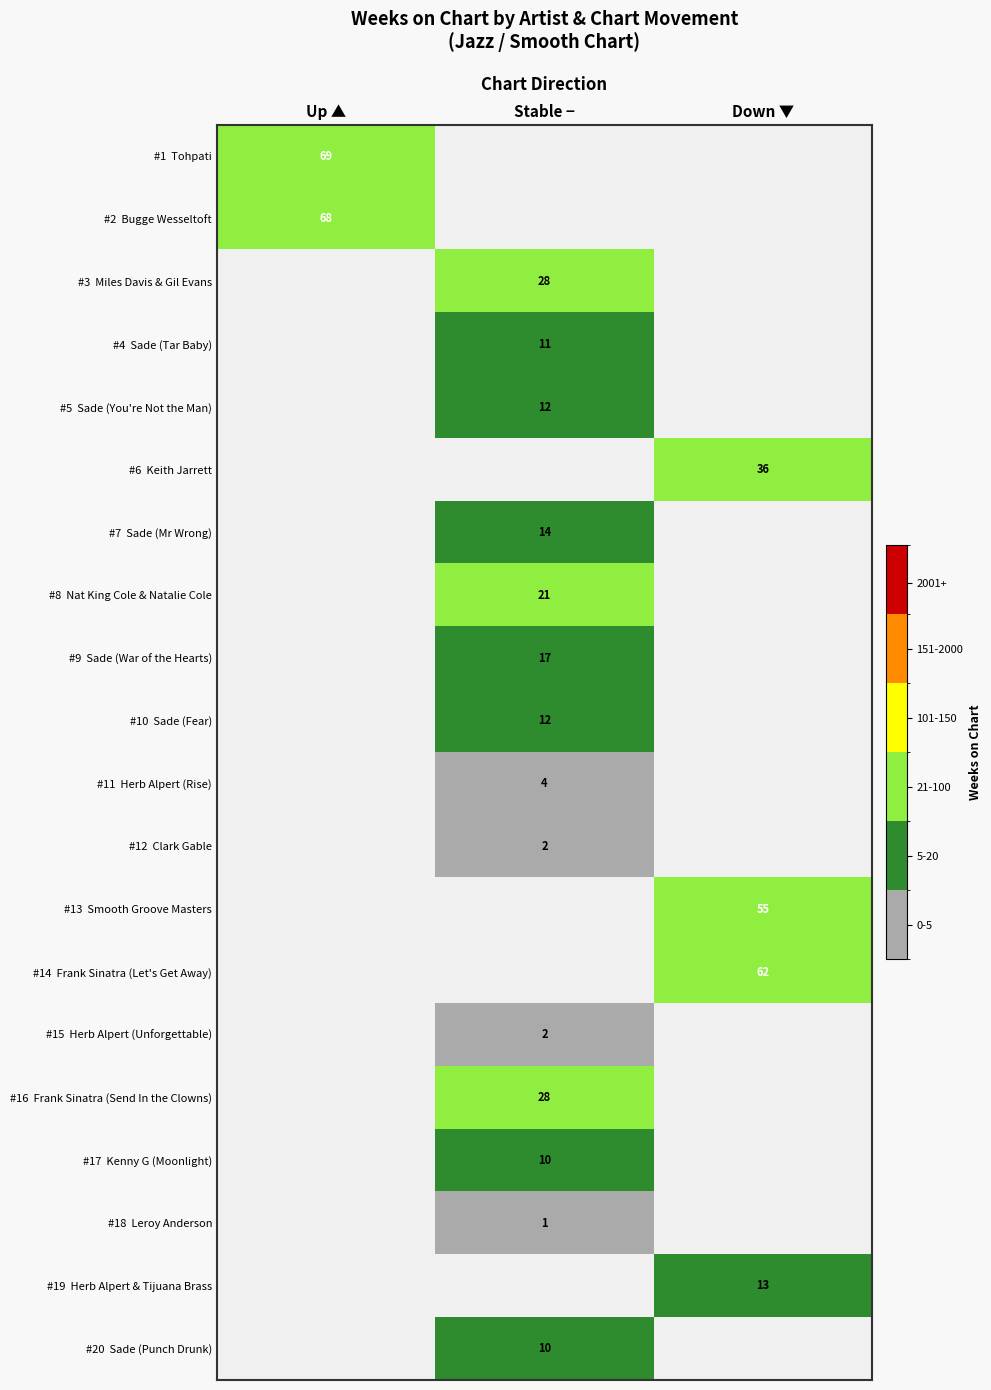

Count the number of categories in the chart.

3